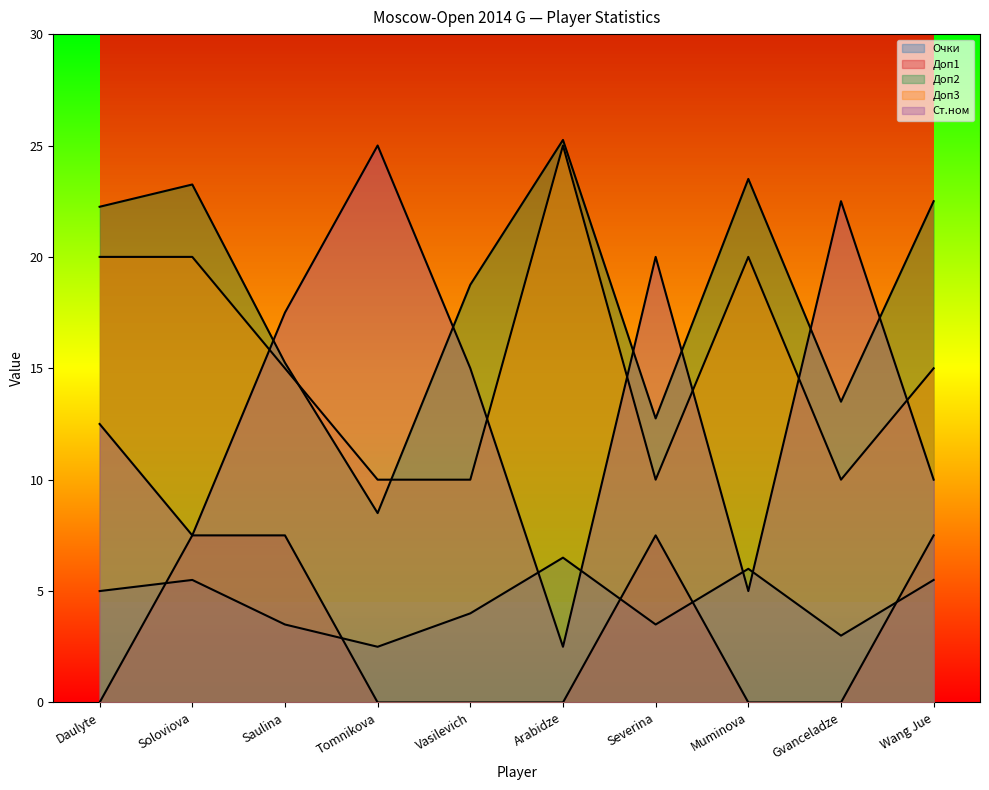

True or false: Доп1 and Доп3 intersect in this chart.

False